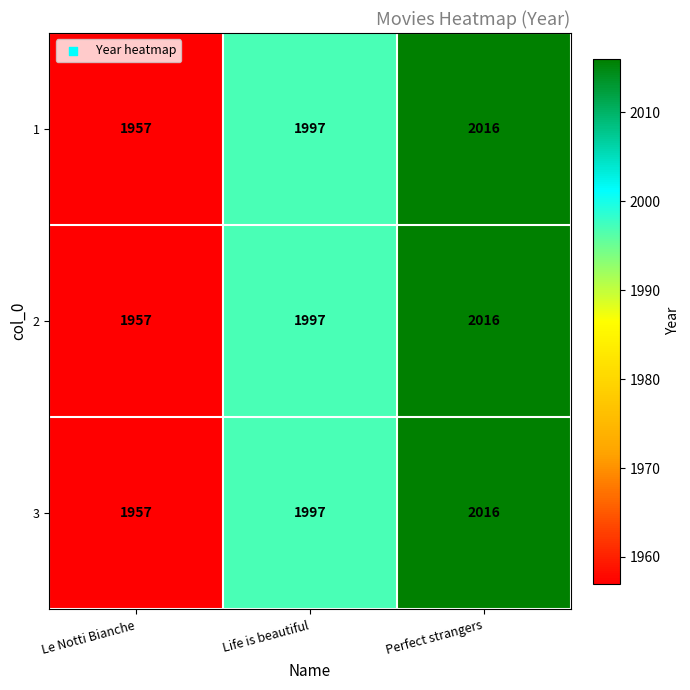

What is the greatest value displayed?

2016